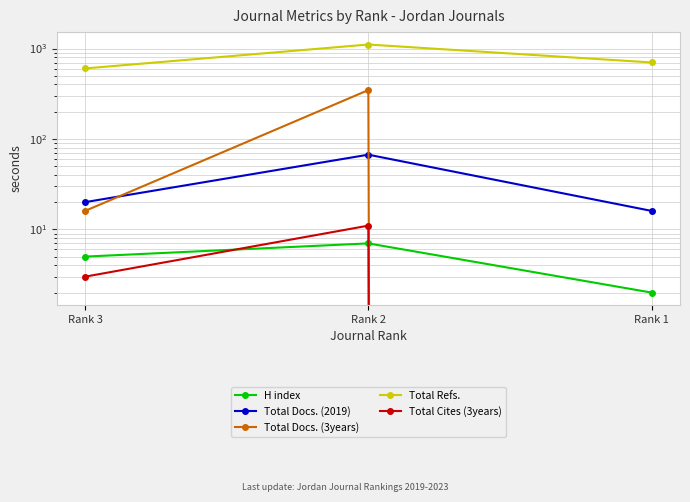

Rank the series by their maximum value, from lowest to highest.

H index, Total Cites (3years), Total Docs. (2019), Total Docs. (3years), Total Refs.